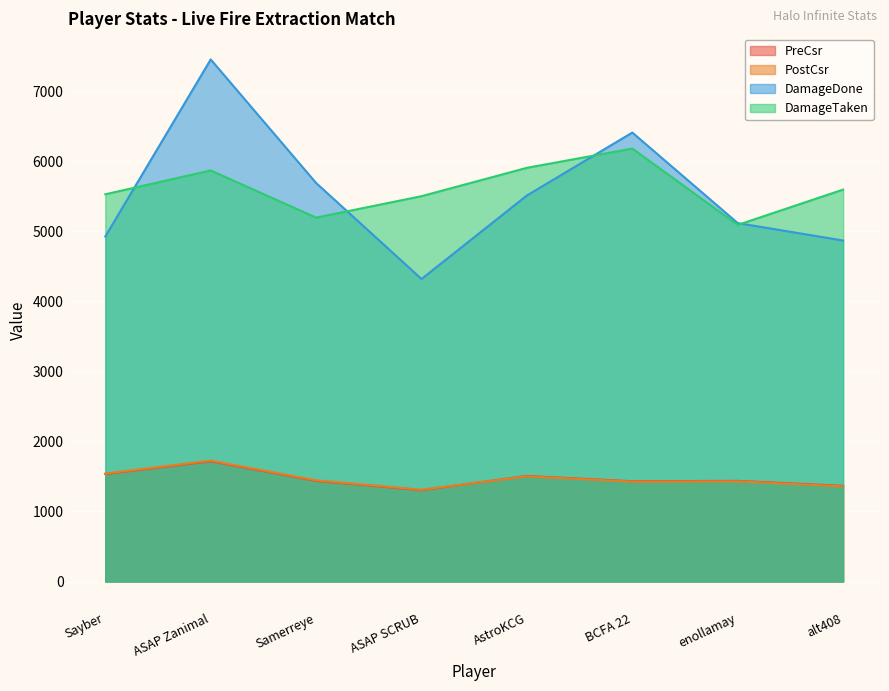

What is the value of the DamageTaken point at the 5th from the left?

5906